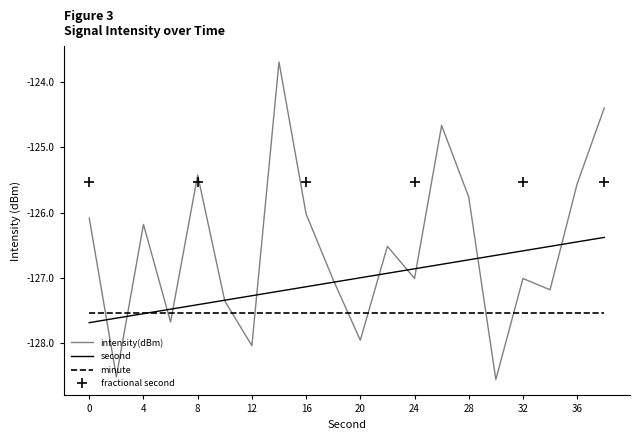

What is the difference between the highest and lowest values at 26?

2.1